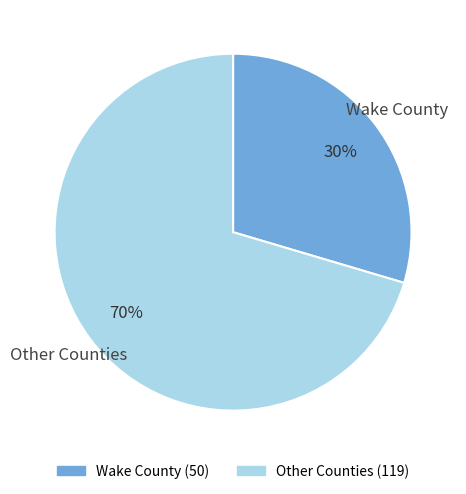

Do Other Counties and Wake County together represent more than half of the pie?

Yes